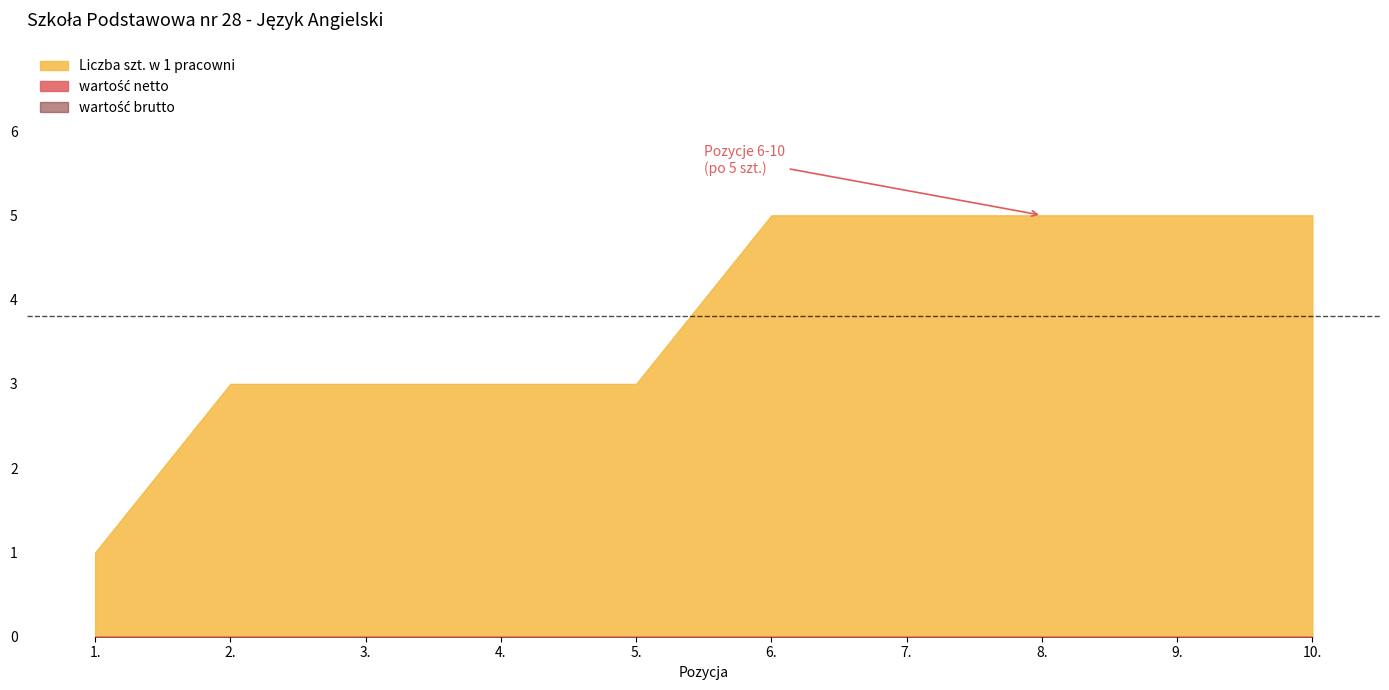

What is the total value across all series at 1.?

1